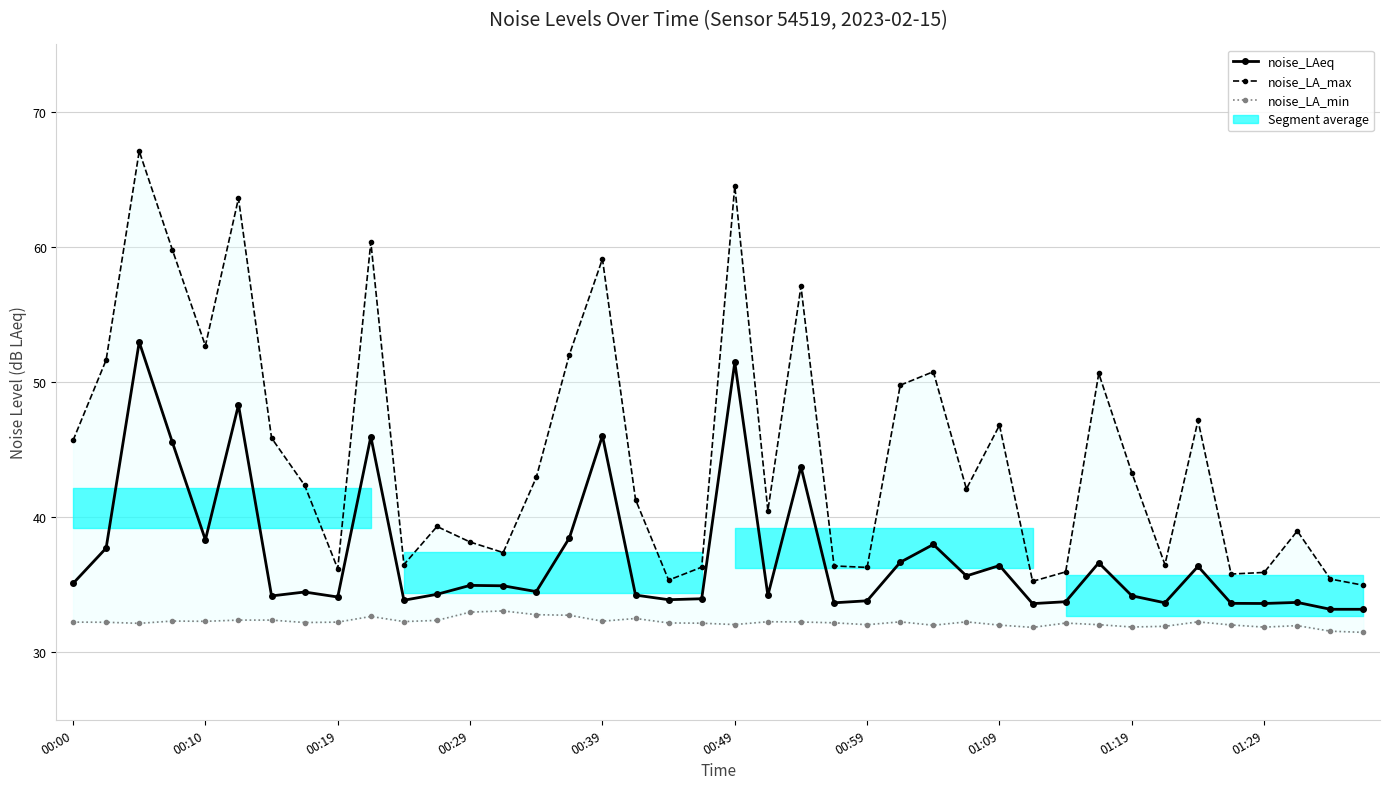

In noise_LAeq, how many points are lower than both neighbors (excluding endpoints)?

12